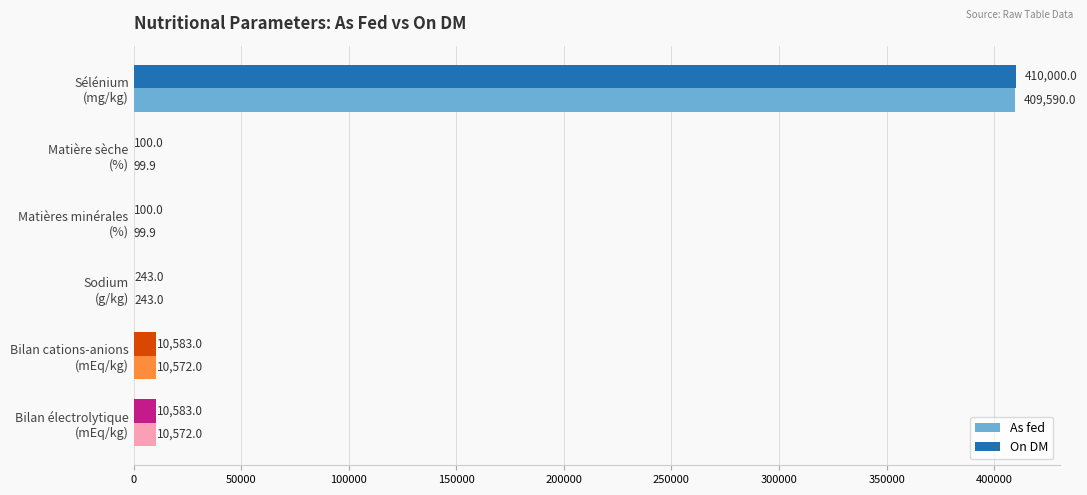

How many series are shown in this chart?

2